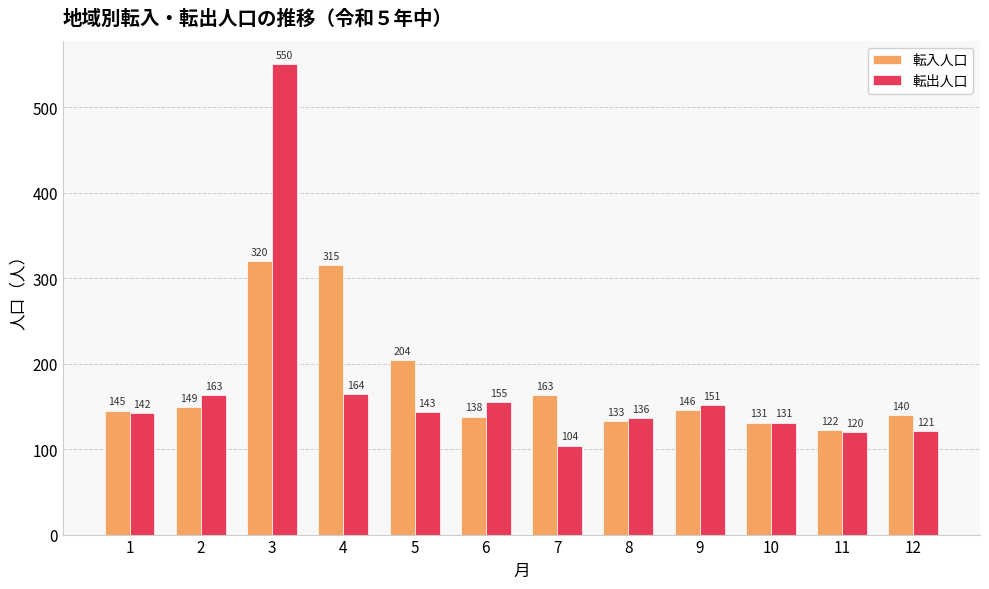

Between 5 and 12, which series saw the biggest shift?

転入人口